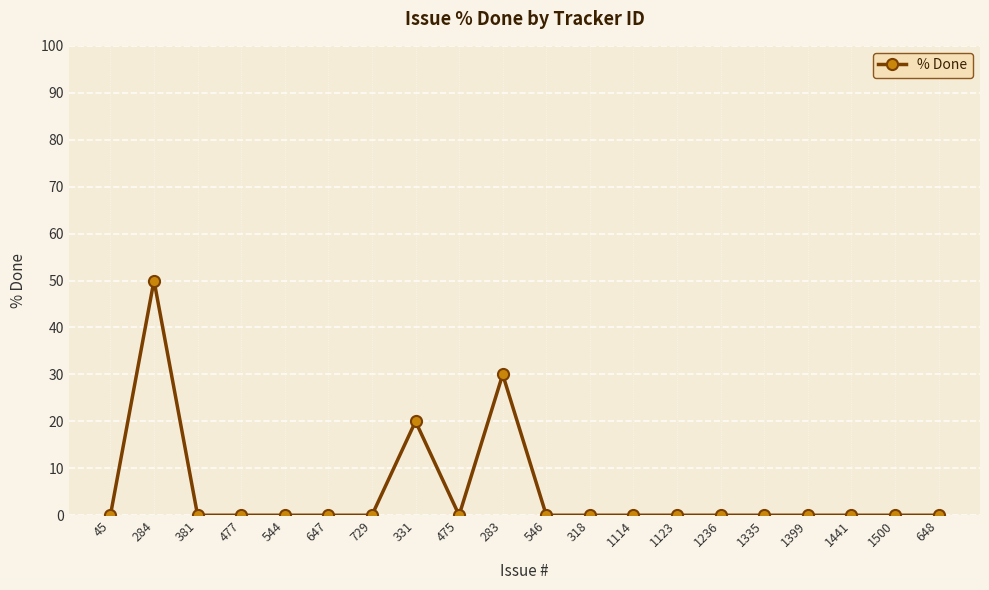

Reading right to left, what are all the values shown in this chart?

648=0	1500=0	1441=0	1399=0	1335=0	1236=0	1123=0	1114=0	318=0	546=0	283=30	475=0	331=20	729=0	647=0	544=0	477=0	381=0	284=50	45=0